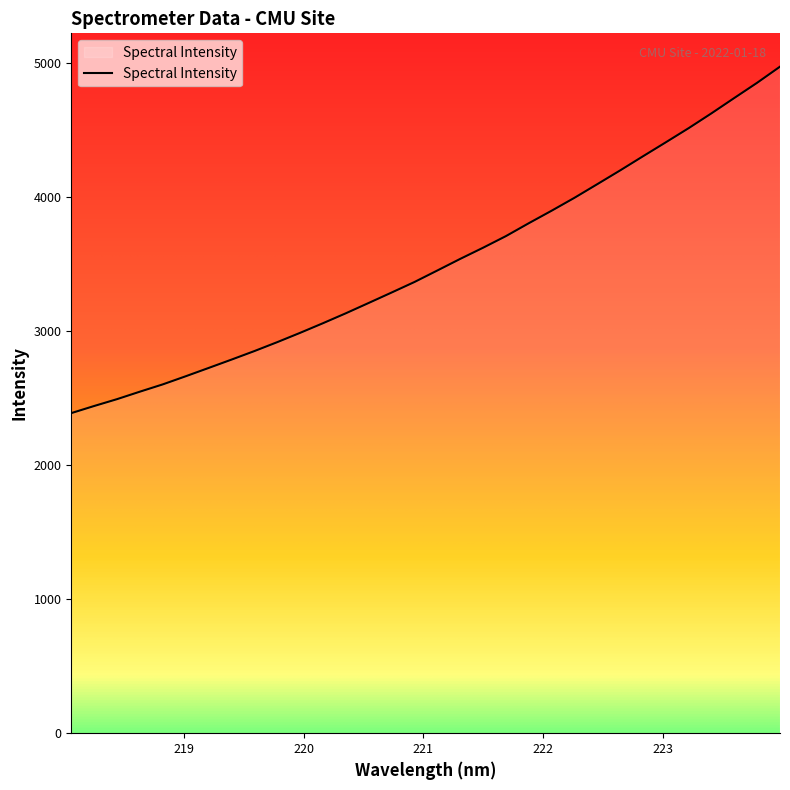

What is the minimum value shown in the chart?

2386.9